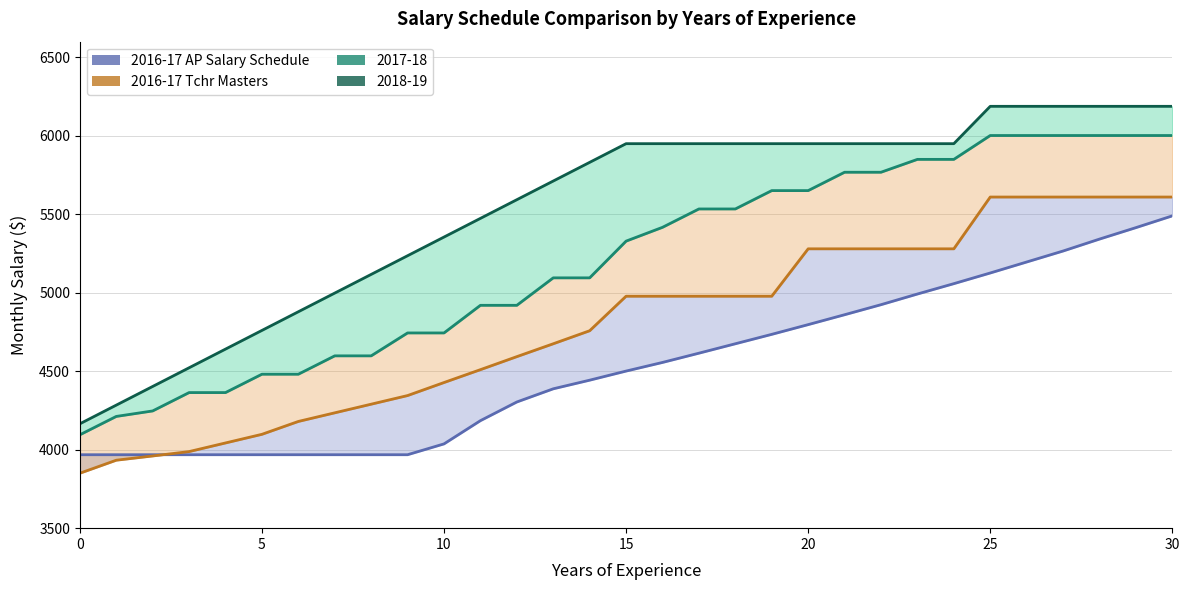

Reading left to right, extract all data points from this chart.

2016-17 AP Salary Schedule: 3968	3968	3968	3968	3968	3968	3968	3968	3968	3968	4037	4185	4304	4388	4443	4501	4556	4615	4675	4735	4797	4860	4924	4992	5058	5126	5196	5266	5342	5415	5490
2016-17 Tchr Masters: 3850	3933	3960	3988	4043	4098	4180	4235	4290	4345	4428	4510	4593	4675	4758	4978	4978	4978	4978	4978	5280	5280	5280	5280	5280	5610	5610	5610	5610	5610	5610